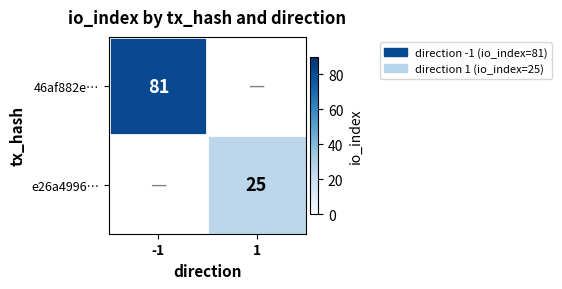

The value of 46af882e… at -1 is 81. True or false?

True